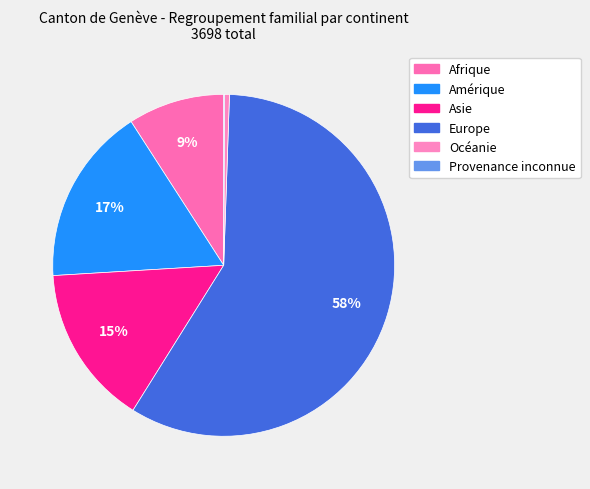

Which slice represents more than half of the pie?

Europe